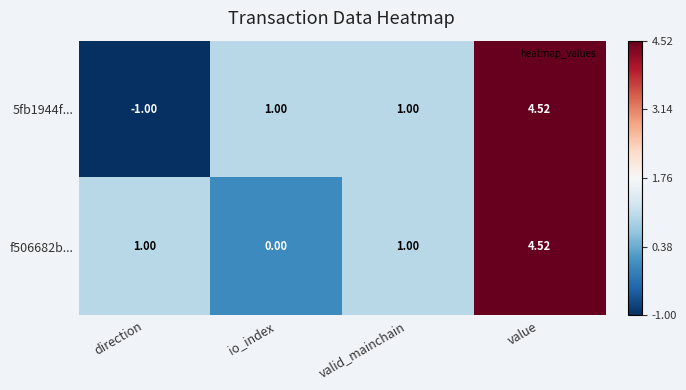

At which category is the sum across all series the highest?

value